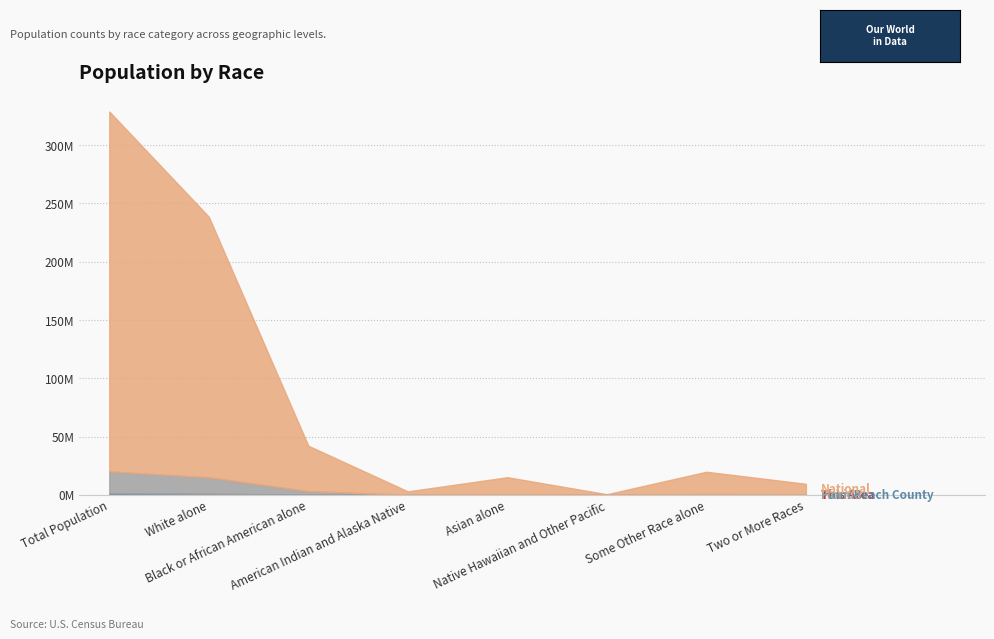

True or false: National has more than 0 points higher than both neighbors.

True